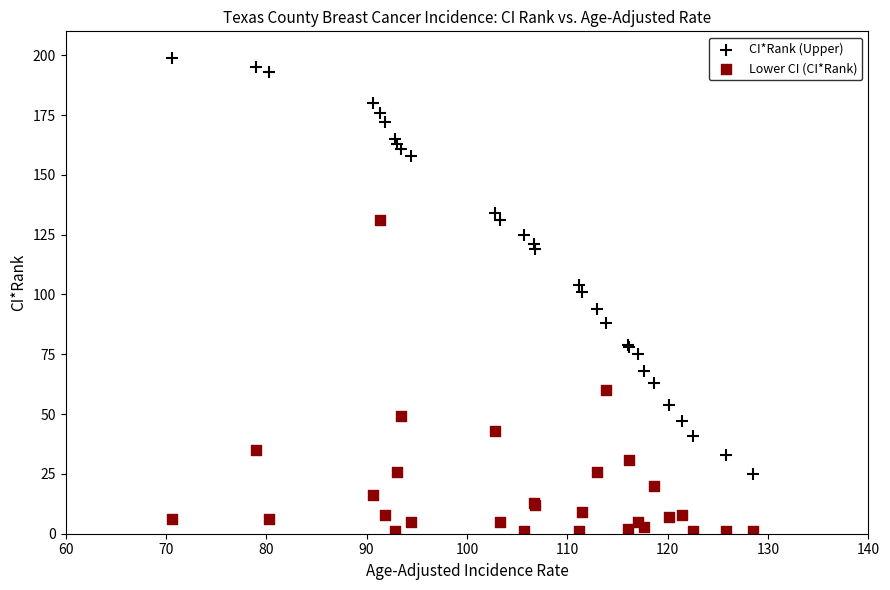

Which series contains the highest Y value?

CI*Rank (Upper)